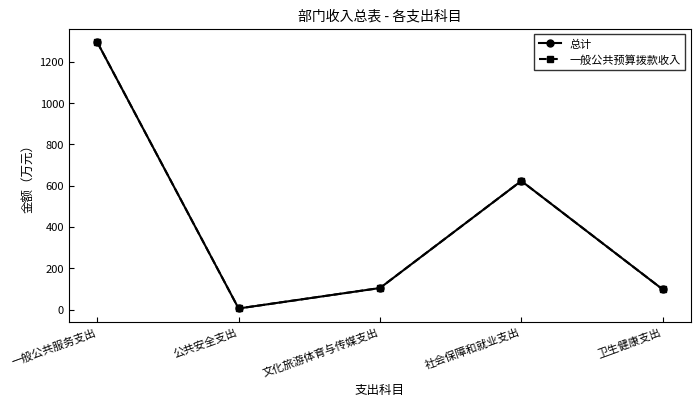

How many interior local valleys does the 一般公共预算拨款收入 series have?

1